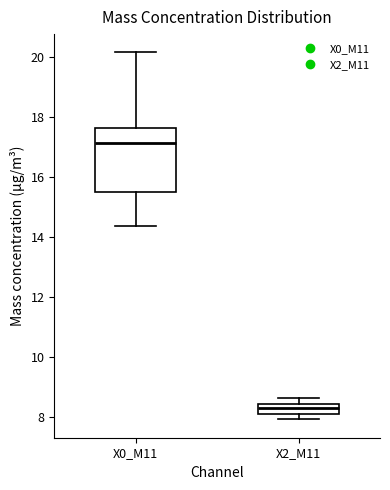

Reading left to right, transcribe this box plot: for each box, give where its median line is, the range the box spans, and where its two whiskers end, as read against the y-axis. The values are not printed on the chart, so give them approximately, as read against the axis.

X0_M11: median 17.2, box 15.6 to 17.6, whiskers 14.4 to 20.2
X2_M11: median 8.4 (inside the box), box 8.2 to 8.4, whiskers 8.0 to 8.6